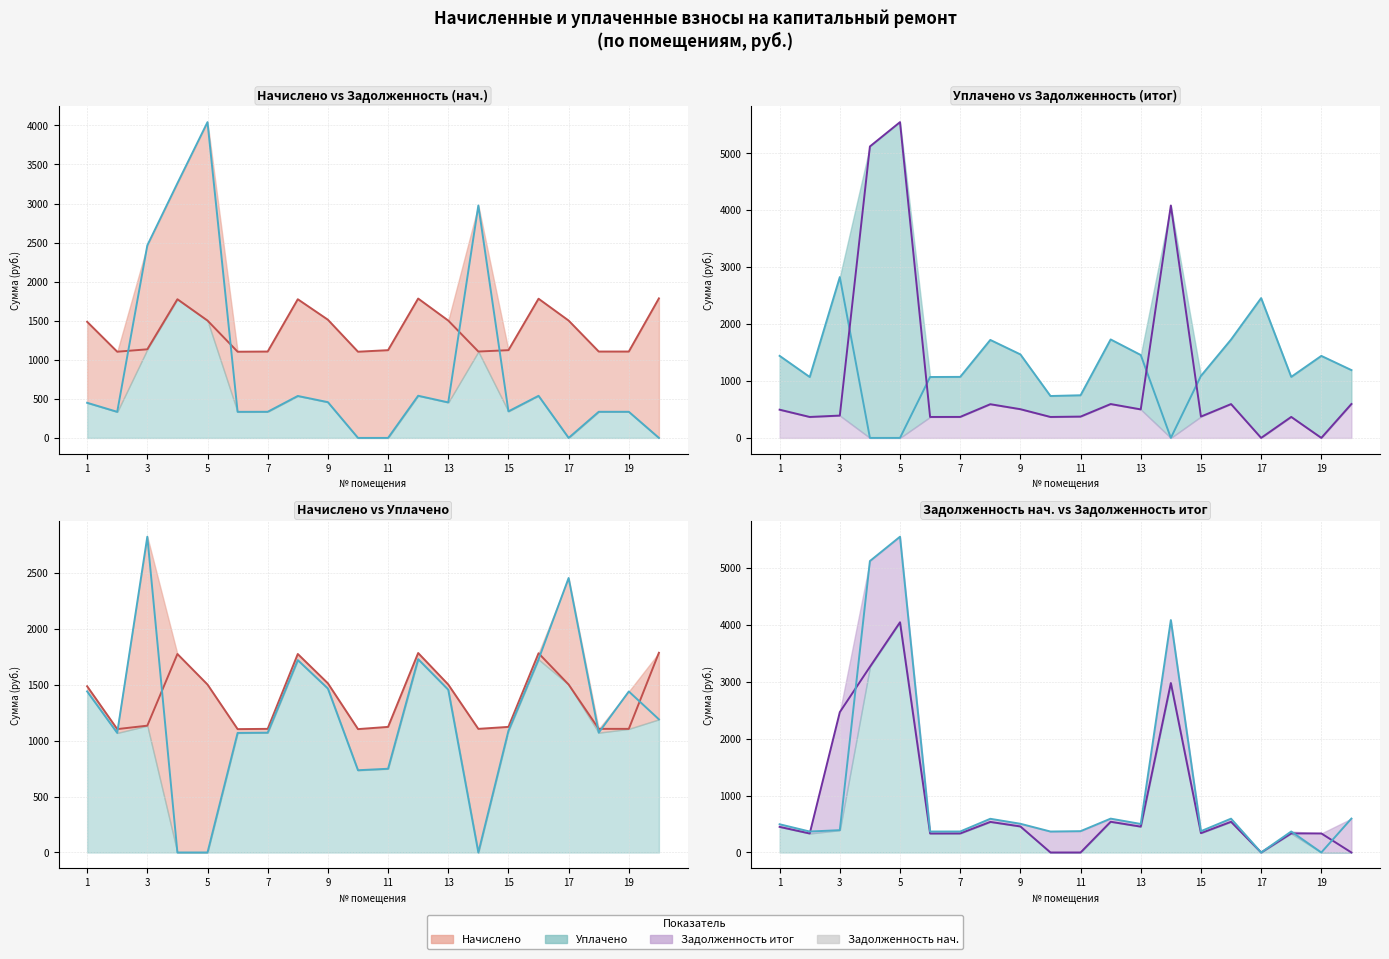

Reading left to right, extract all data points from this chart.

задолженность (col_1): 1=449.6	2=333.7	3=2464.1	4=3258.9	5=4041.5	6=333.7	7=334.3	8=536.8	9=457.5	10=0.0	11=0.0	12=539.5	13=454.2	14=2974.8	15=339.7	16=538.8	17=0.0	18=334.3	19=334.3	20=0.0
начислено (col_3): 1=1486.3	2=1103.2	3=1134.0	4=1774.8	5=1501.8	6=1103.2	7=1105.4	8=1774.8	9=1512.8	10=1103.2	11=1123.0	12=1783.6	13=1501.8	14=1105.4	15=1123.0	16=1781.4	17=1501.8	18=1105.4	19=1105.4	20=1785.8
уплачено (col_4): 1=1440.5	2=1069.1	3=2823.5	4=0.0	5=0.0	6=1069.1	7=1071.3	8=1720.0	9=1466.1	10=735.5	11=748.7	12=1728.5	13=1455.4	14=0.0	15=1088.3	16=1726.4	17=2454.4	18=1071.3	19=1439.7	20=1190.5
задолженность итог (col_6): 1=495.4	2=367.7	3=392.0	4=5116.1	5=5543.3	6=367.7	7=368.5	8=591.6	9=504.3	10=367.7	11=374.3	12=594.5	13=500.6	14=4080.2	15=374.3	16=593.8	17=0.0	18=368.5	19=0.0	20=595.3